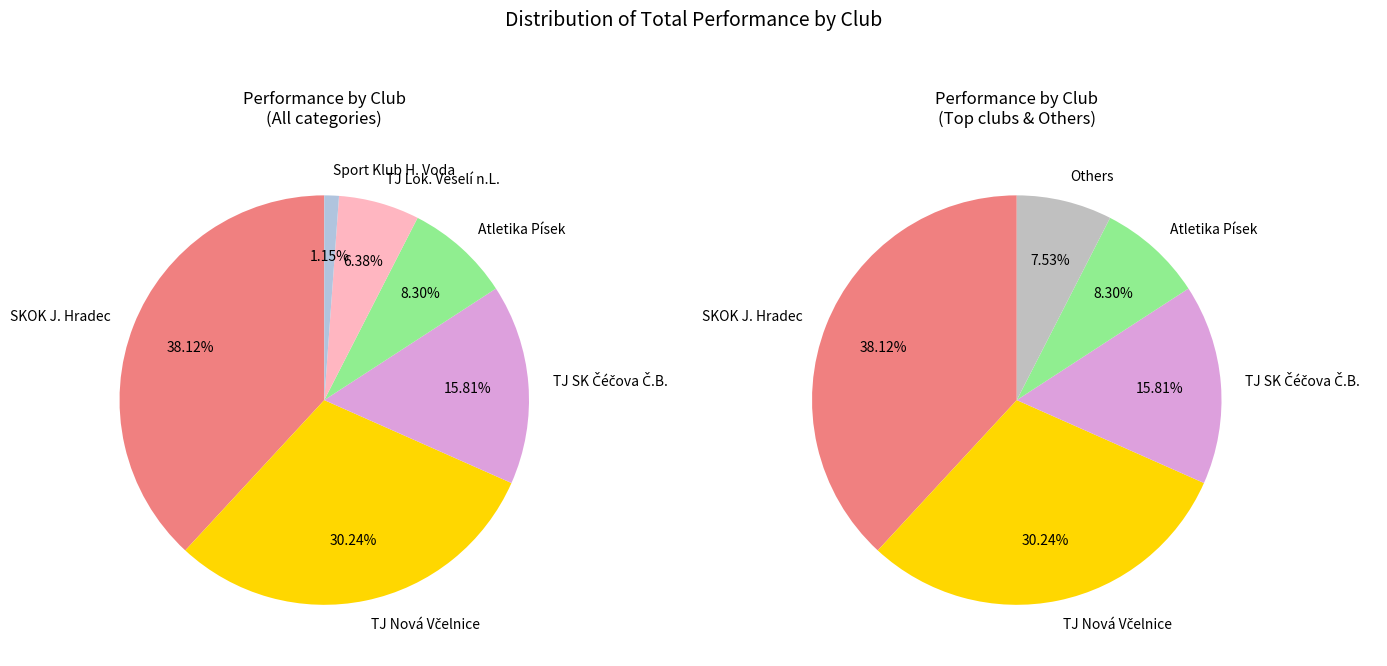

How many segments does this pie chart have?

6